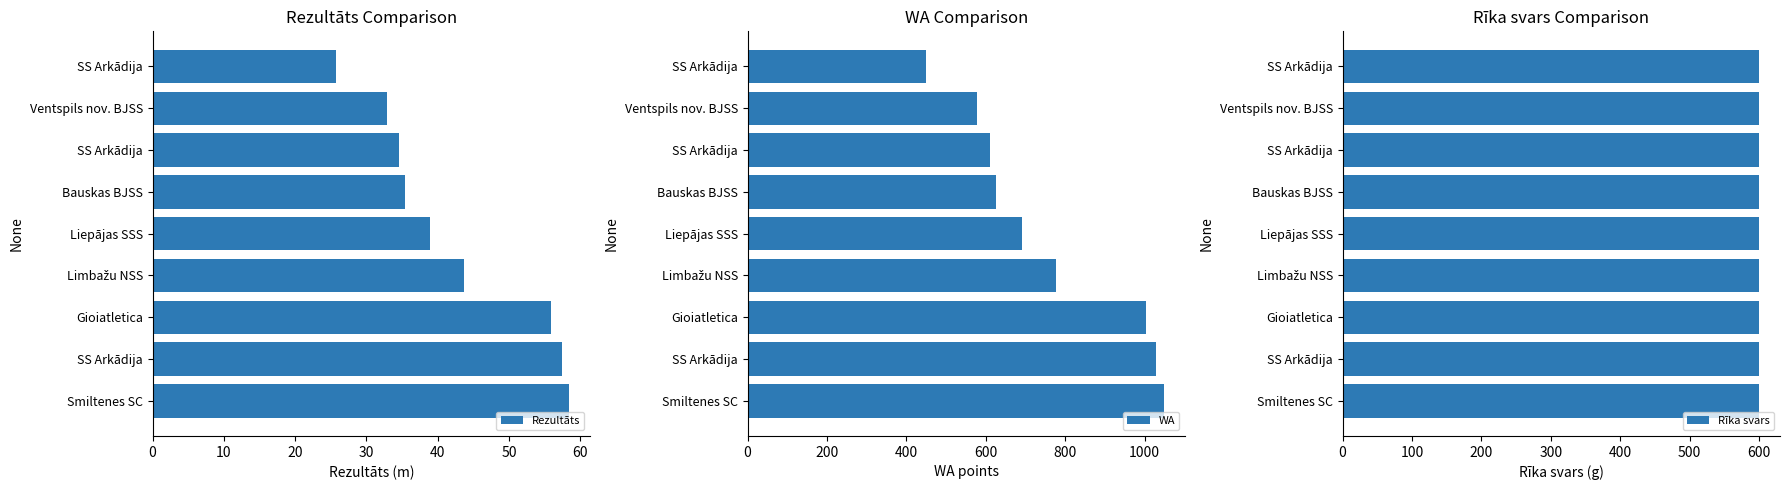

Rank the series at 30 from highest to lowest value.

WA, Rezultāts, Rīka svars